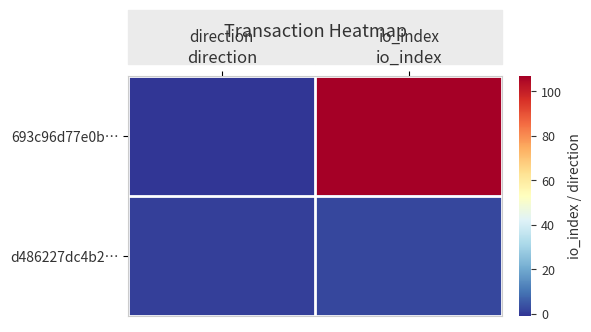

How many categories are shown in the chart?

2